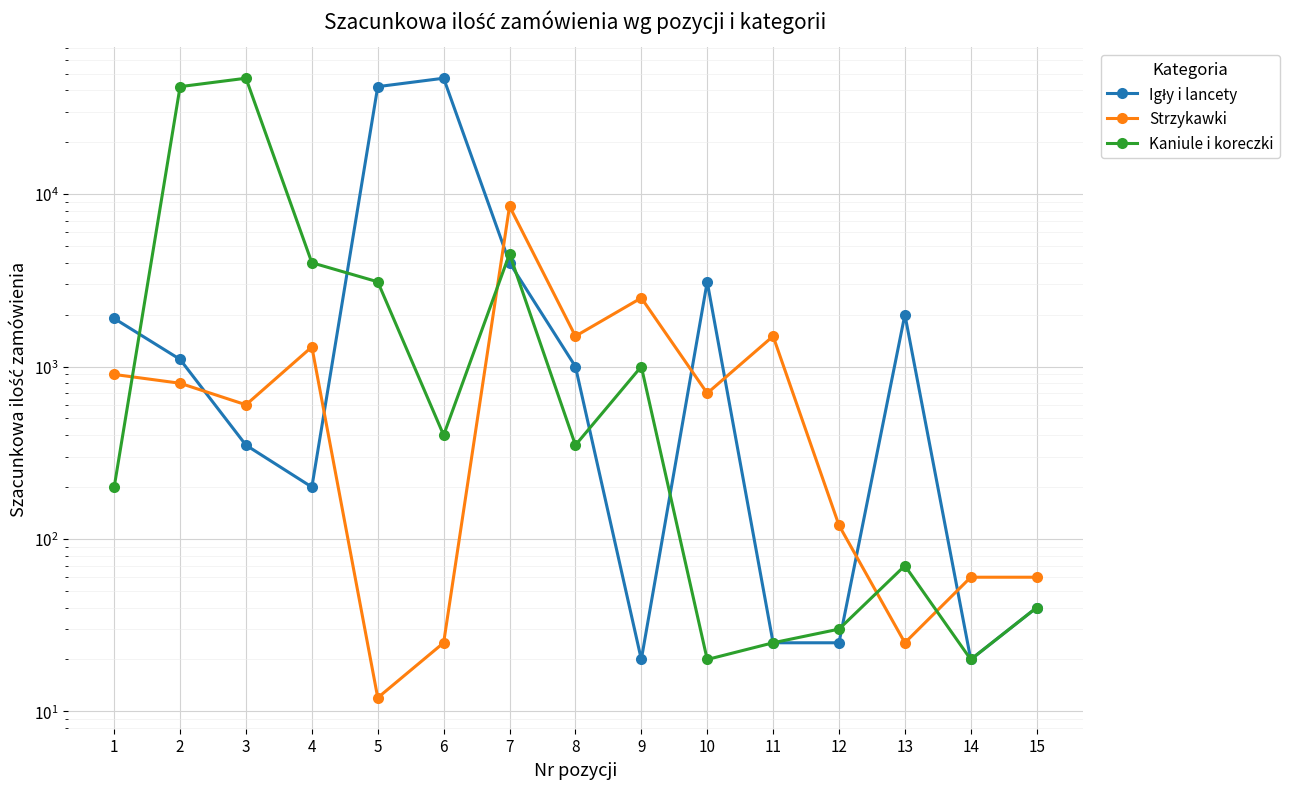

Is the value of Igły i lancety at 14 greater than the value of Kaniule i koreczki at 5?

No